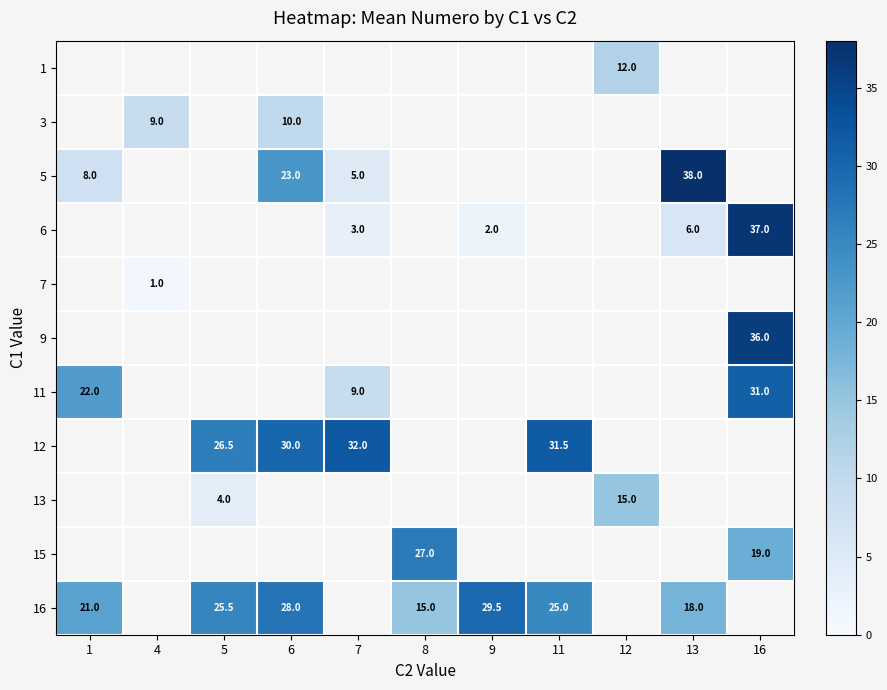

Is it true that 1 equals 12.0 at 12?

True